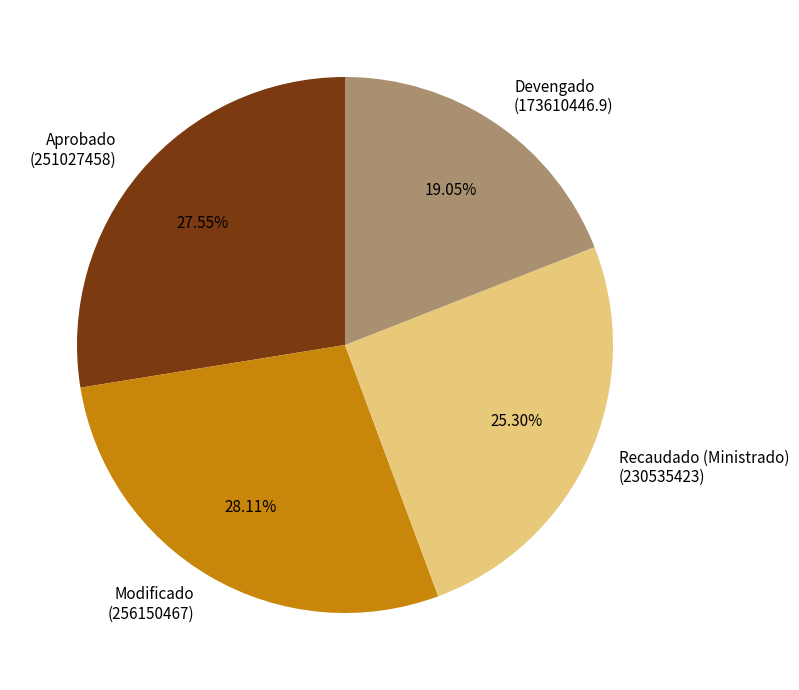

Rank the categories by value from highest to lowest.

Modificado, Aprobado, Recaudado (Ministrado), Devengado